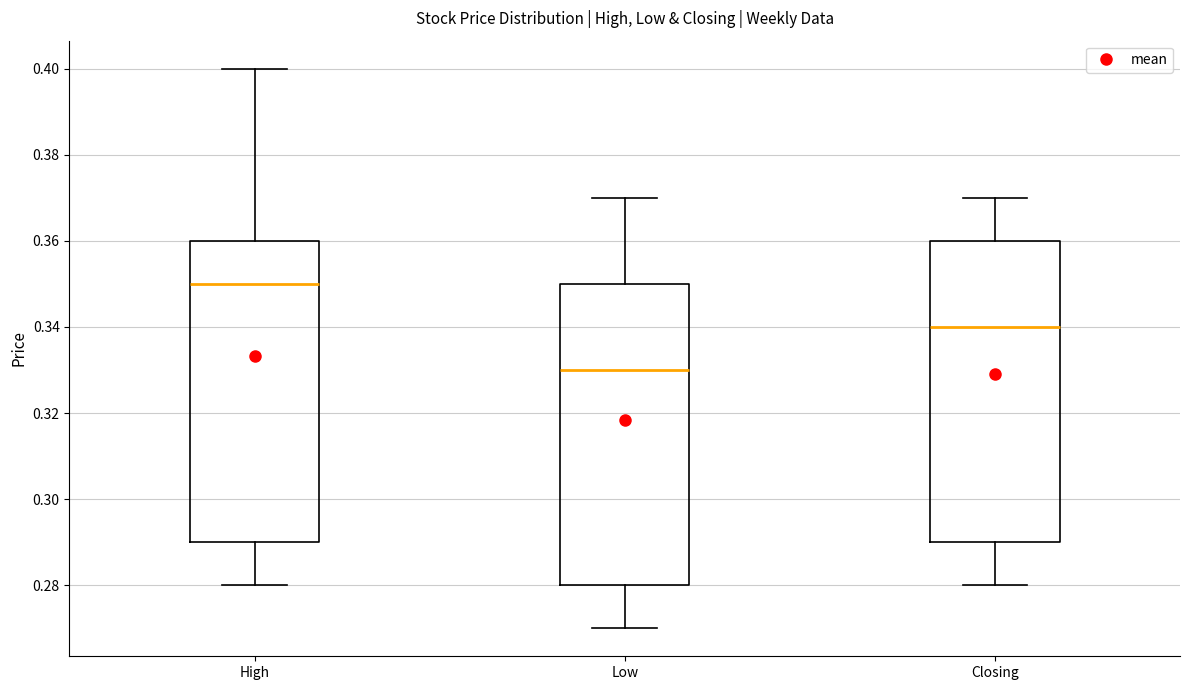

Which box's median line is the highest?

High